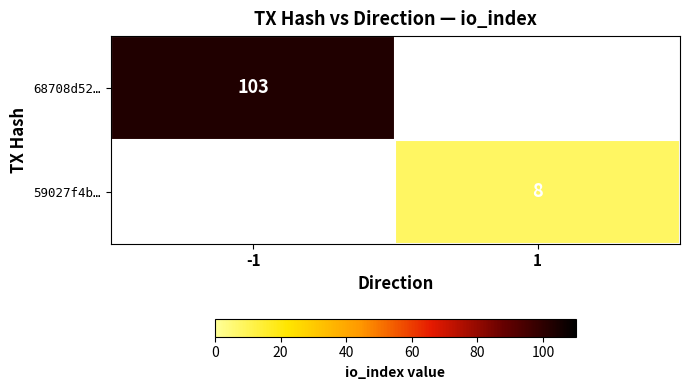

Which has a higher value, -1 or 1?

-1